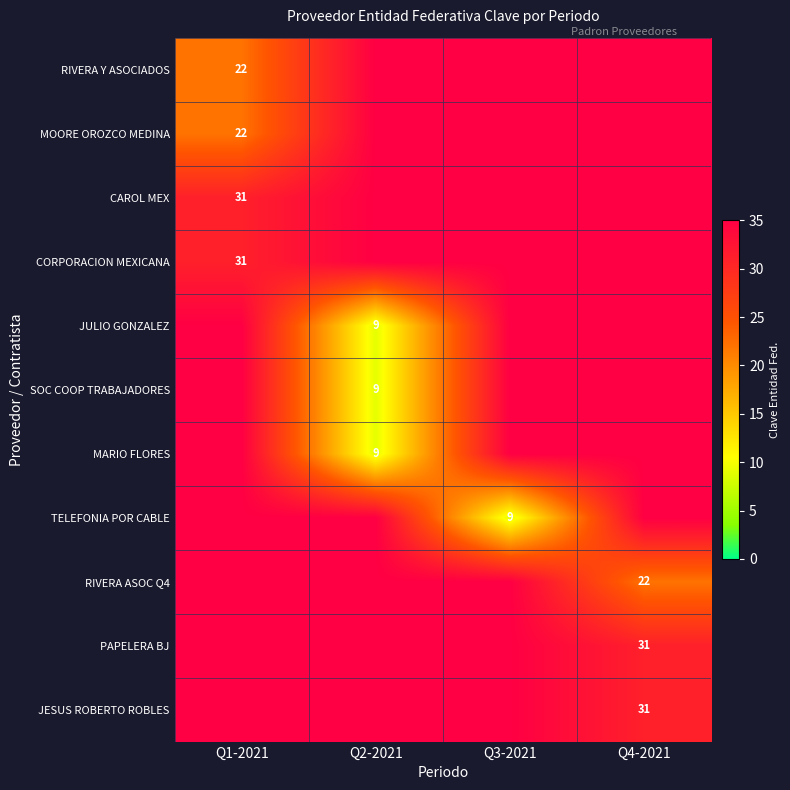

The value of JESUS ROBERTO ROBLES at Q4-2021 is 31. True or false?

True